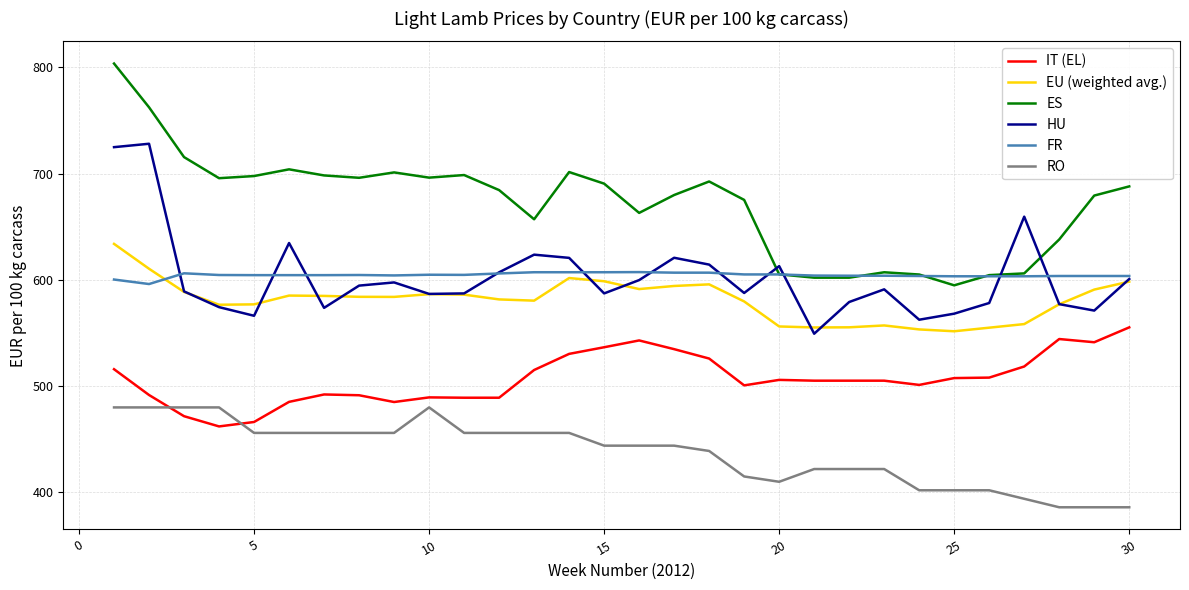

What is the smallest value displayed?

386.0